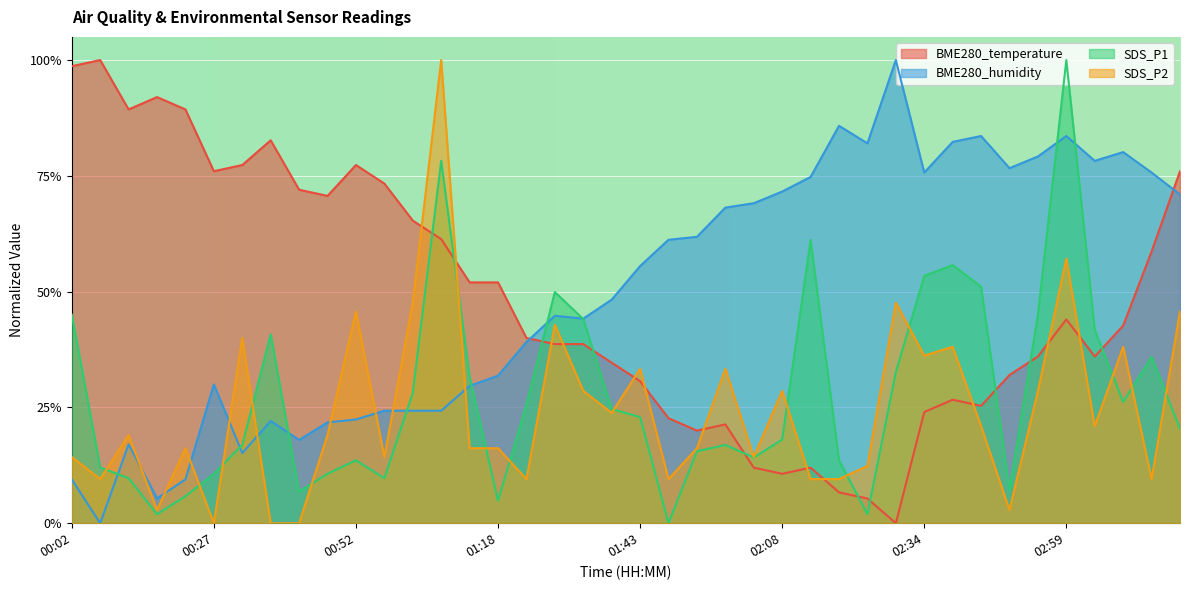

True or false: SDS_P1 has a value of 0.0 at 02:23.

True